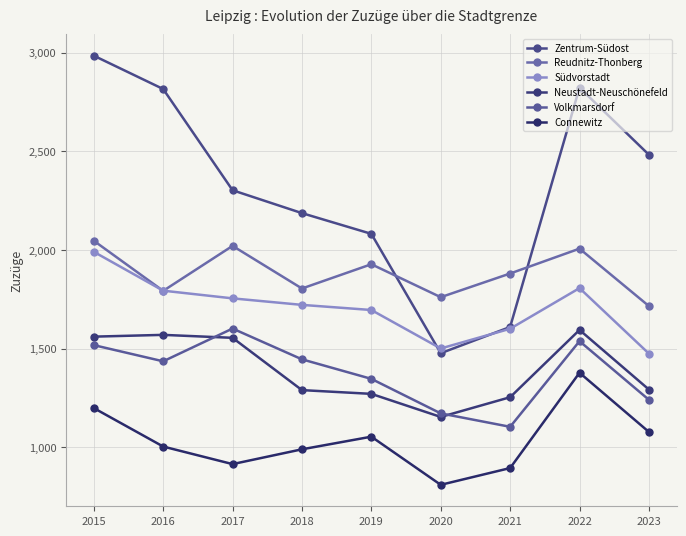

True or false: Südvorstadt has more than 1 points higher than both neighbors.

False